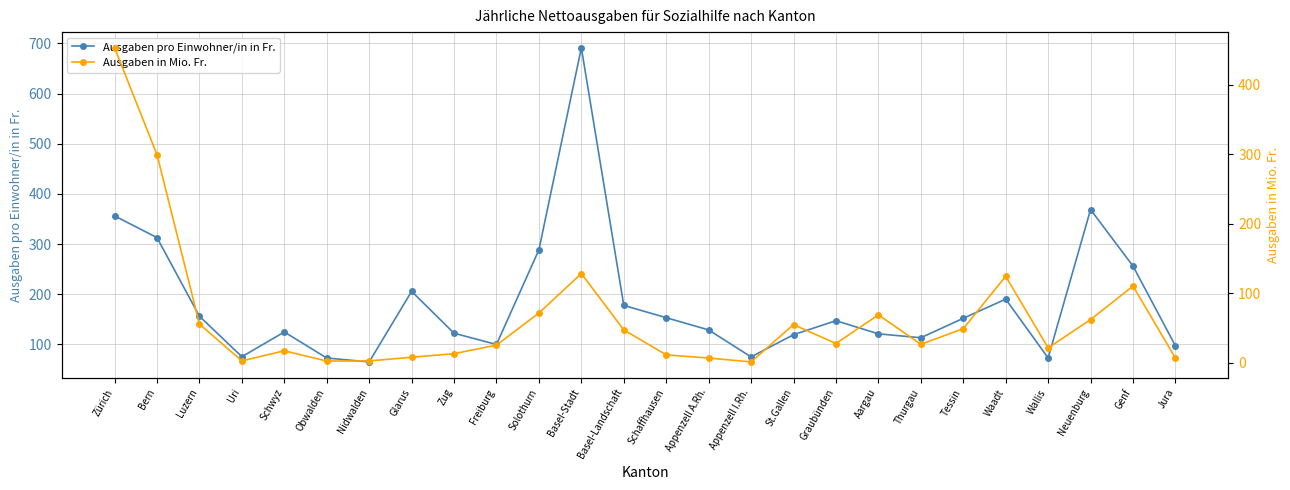

How many series are shown in this chart?

2